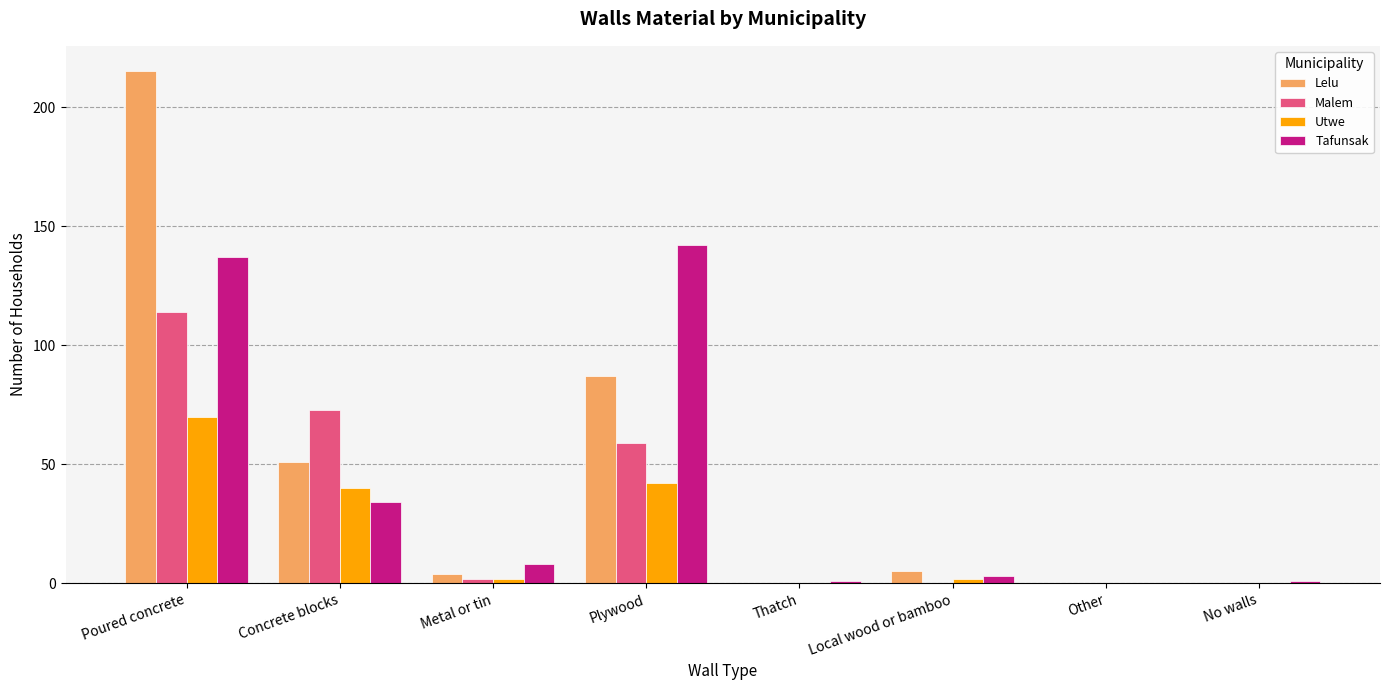

What is the maximum value shown in the chart?

215